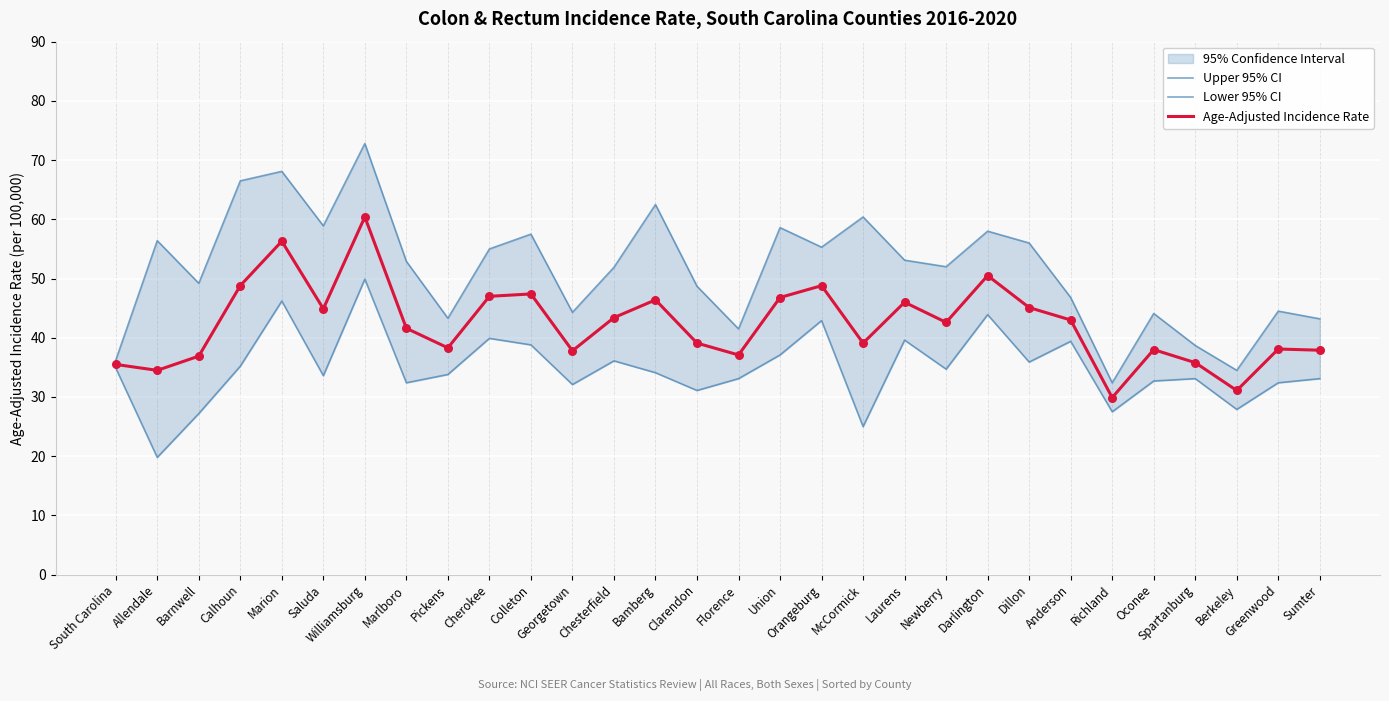

Which series has the largest Y range (max minus min)?

Upper 95% CI